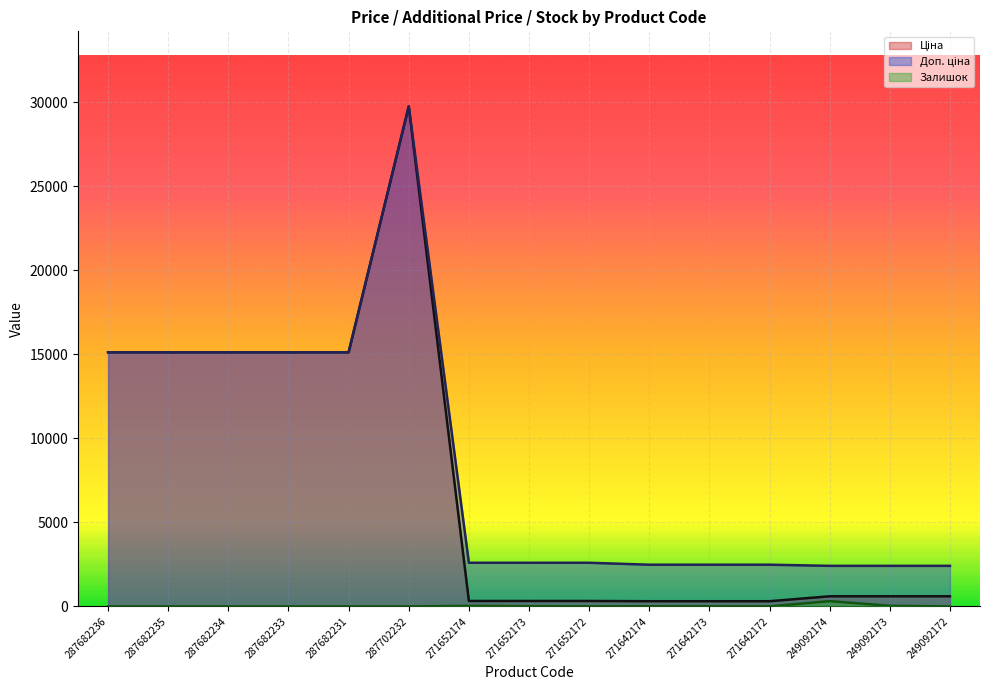

How many lines are shown in the chart?

3